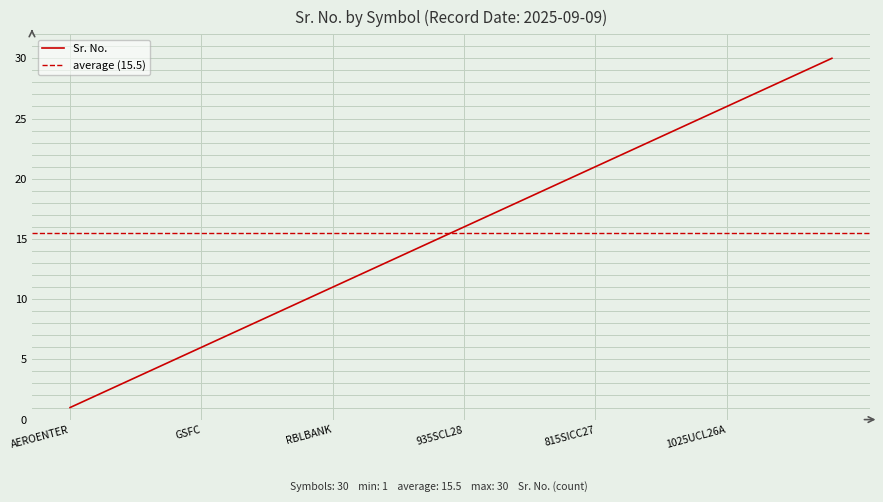

Which has a higher value, SAIL or 889SCL26?

SAIL